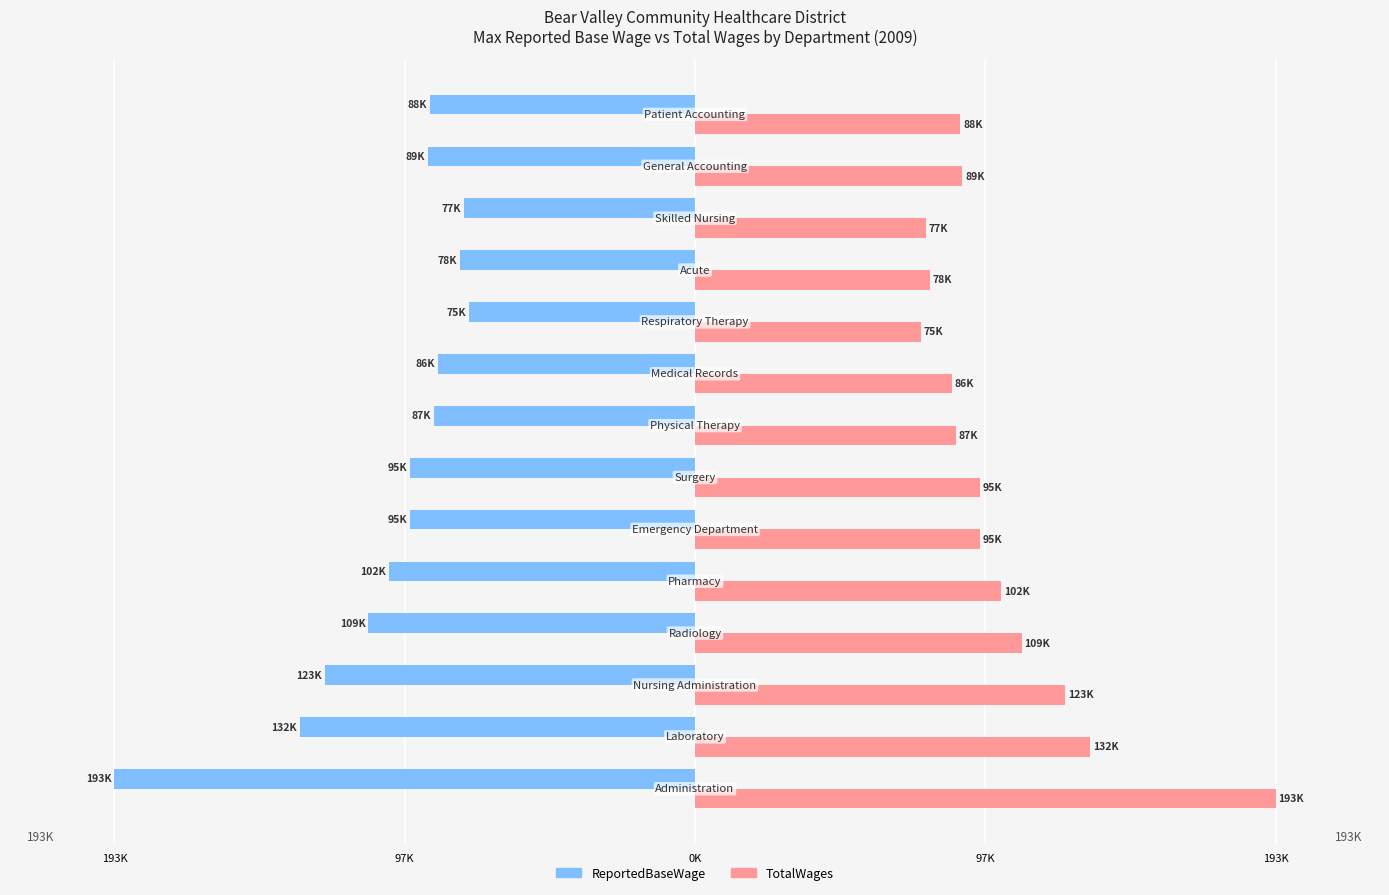

What are all the series names shown in the legend?

ReportedBaseWage, TotalWages